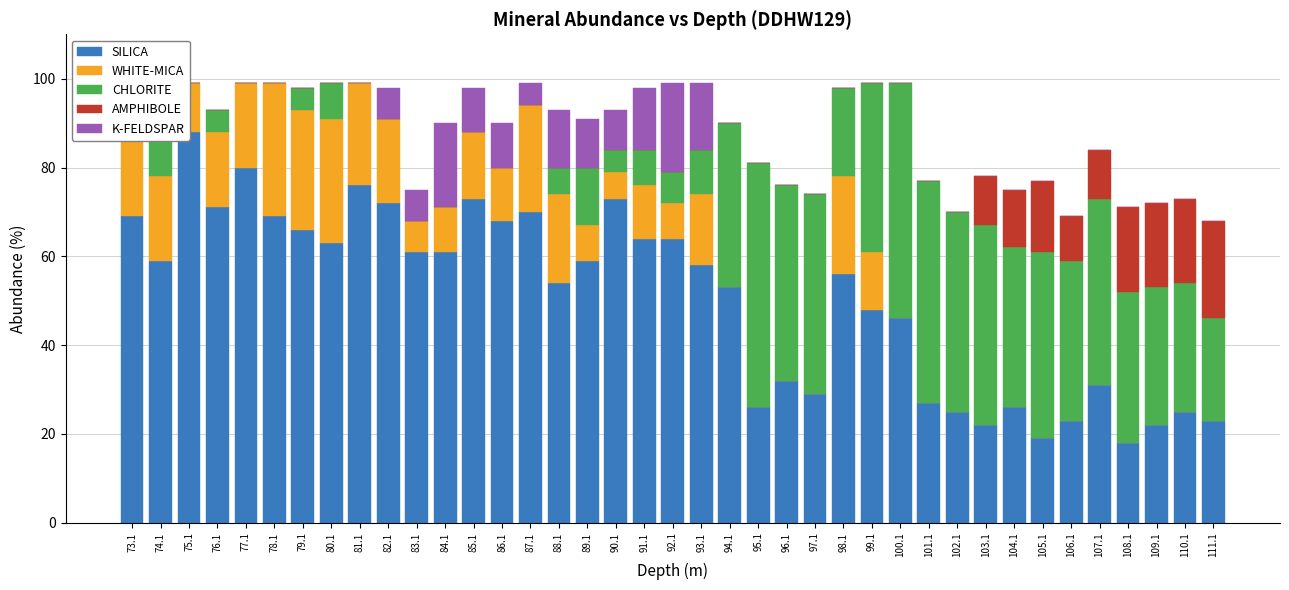

What is the label of the 2nd bar from the right?

110.1